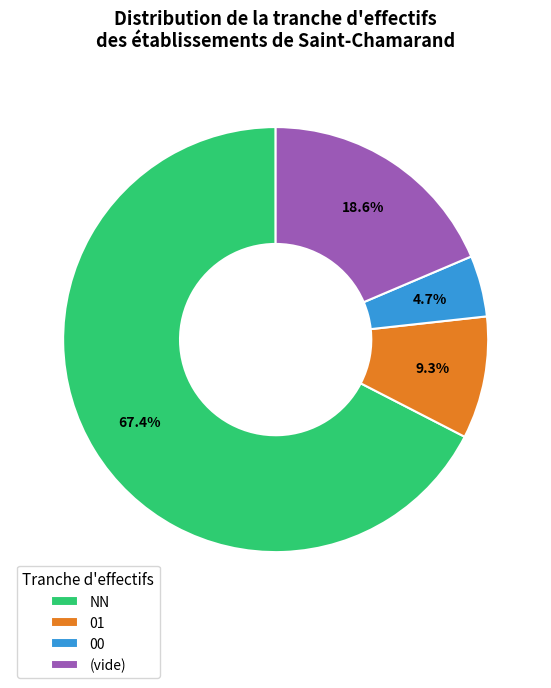

Count the number of slices in the pie.

4